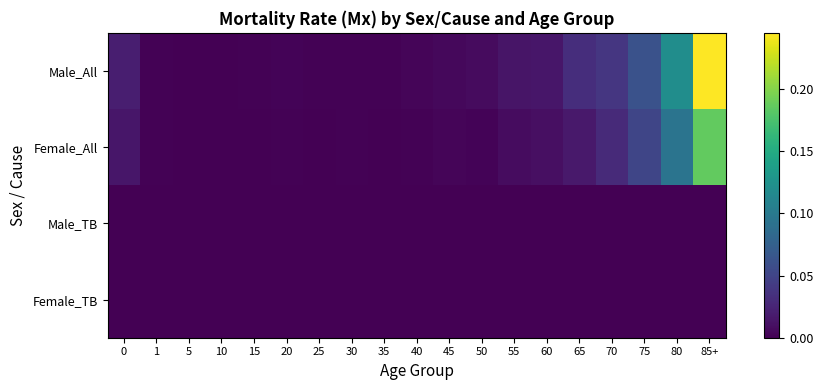

Reading left to right, what are all the values shown in this chart?

Male_All: 0=0.0	1=0.0	5=0.0	10=0.0	15=0.0	20=0.0	25=0.0	30=0.0	35=0.0	40=0.0	45=0.0	50=0.0	55=0.0	60=0.0	65=0.0	70=0.0	75=0.1	80=0.1	85+=0.2
Female_All: 0=0.0	1=0.0	5=0.0	10=0.0	15=0.0	20=0.0	25=0.0	30=0.0	35=0.0	40=0.0	45=0.0	50=0.0	55=0.0	60=0.0	65=0.0	70=0.0	75=0.1	80=0.1	85+=0.2
Male_TB: 0=0.0	1=0.0	5=0.0	10=0.0	15=0.0	20=0.0	25=0.0	30=0.0	35=0.0	40=0.0	45=0.0	50=0.0	55=0.0	60=0.0	65=0.0	70=0.0	75=0.0	80=0.0	85+=0.0
Female_TB: 0=0.0	1=0.0	5=0.0	10=0.0	15=0.0	20=0.0	25=0.0	30=0.0	35=0.0	40=0.0	45=0.0	50=0.0	55=0.0	60=0.0	65=0.0	70=0.0	75=0.0	80=0.0	85+=0.0